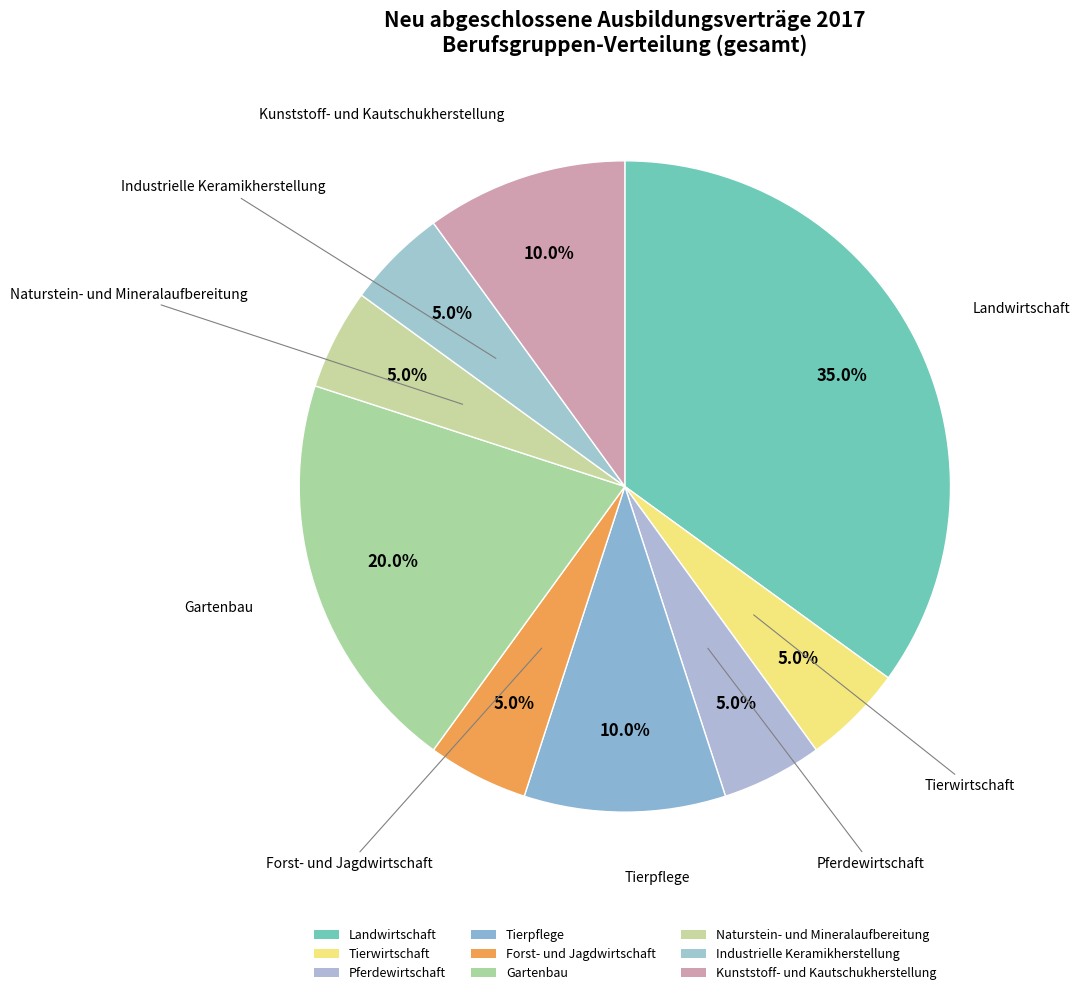

To the nearest percent, what percentage of the pie is Kunststoff- und Kautschukherstellung?

10%